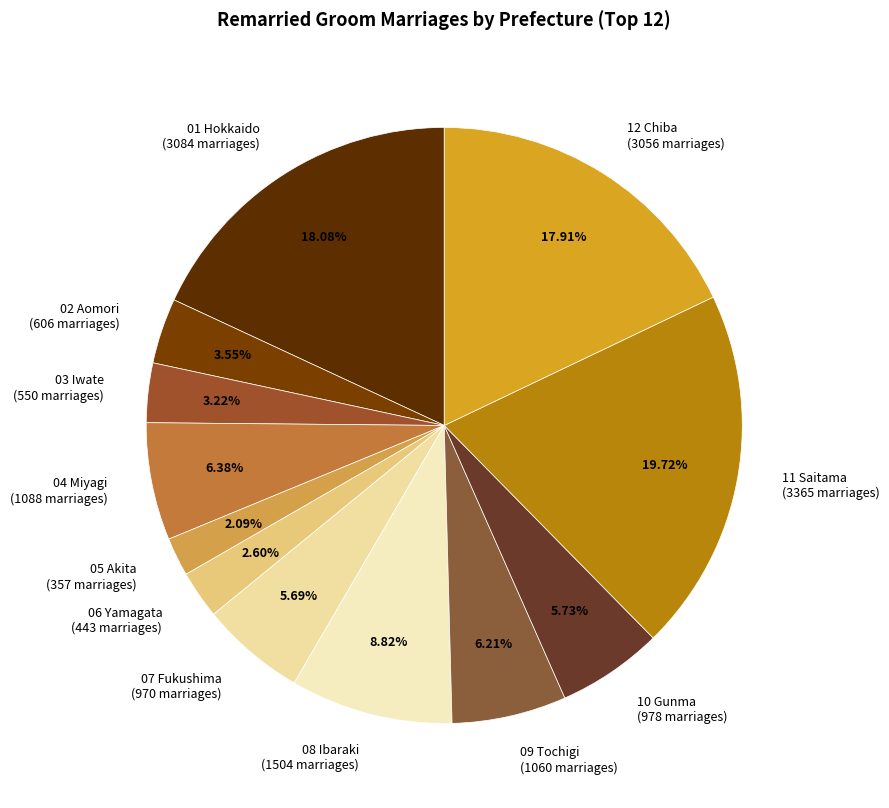

To the nearest percent, what portion does 10 Gunma represent?

6%